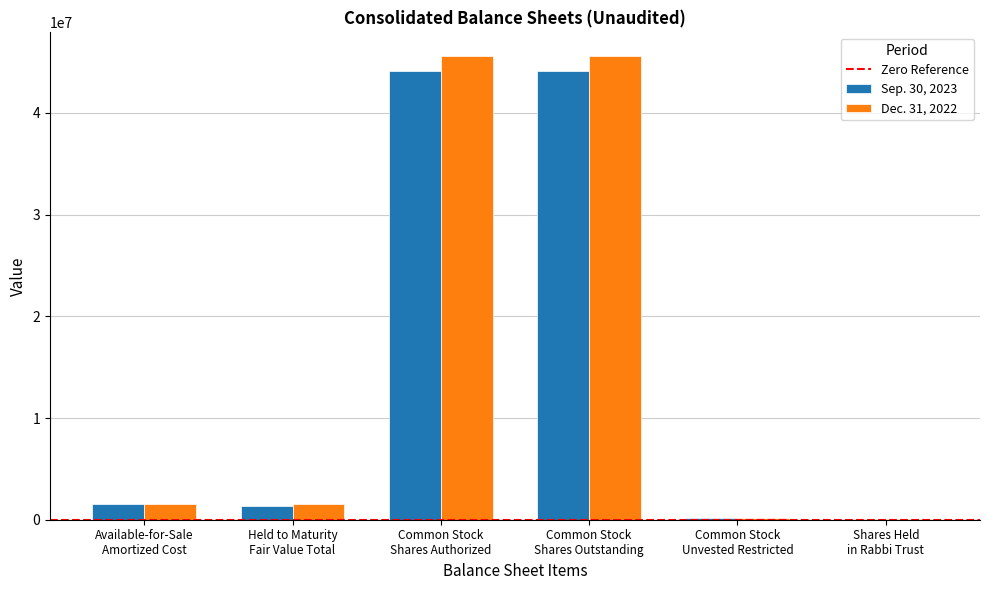

At how many categories does at least one series exceed 29795075?

2